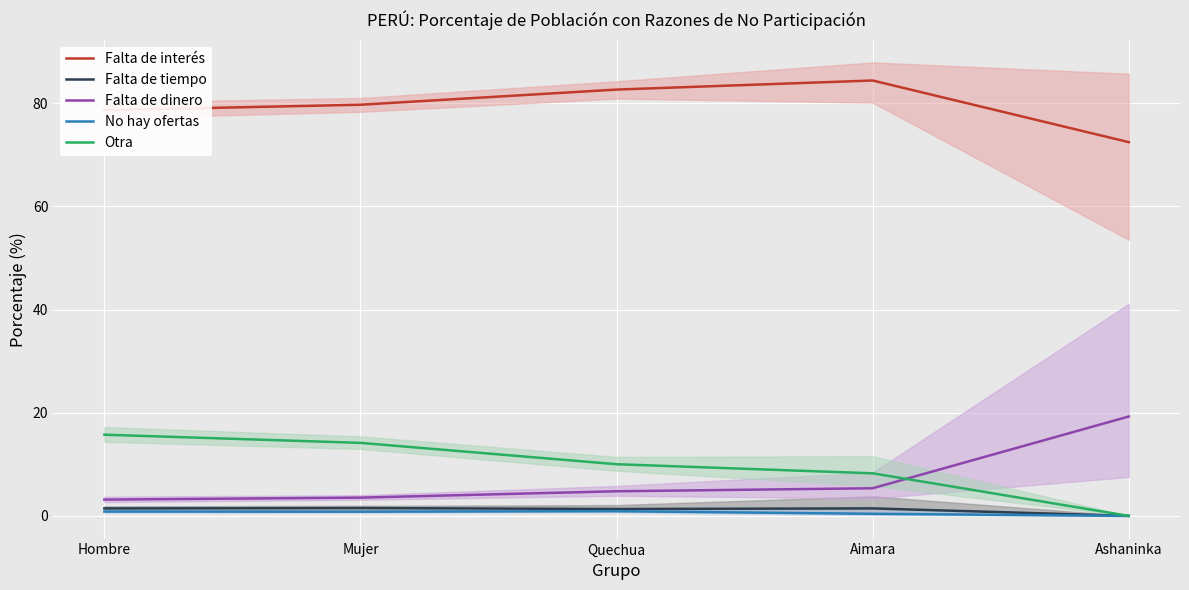

How many data points does each series have?

5